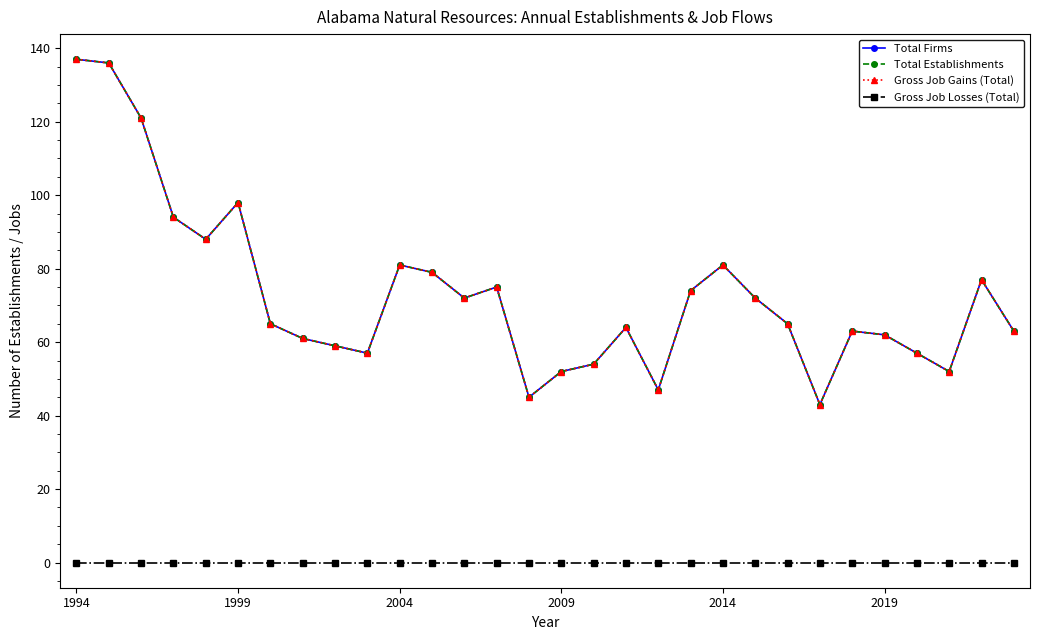

Does the chart have visible grid lines?

No